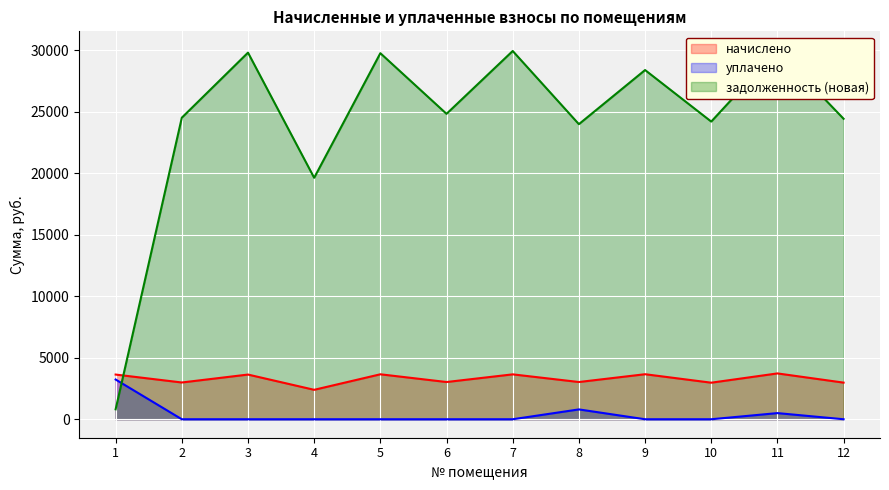

At which category is the sum across all series the highest?

11